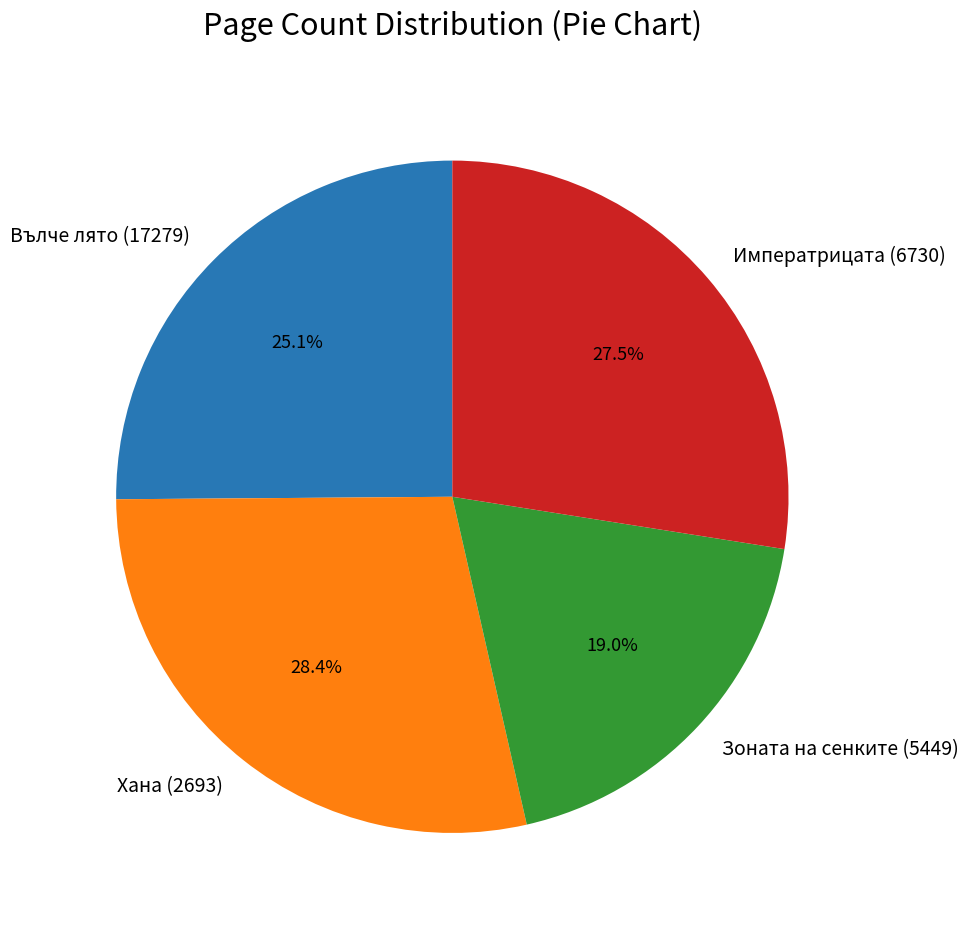

Which category has the smallest portion of the pie?

Зоната на сенките (5449)